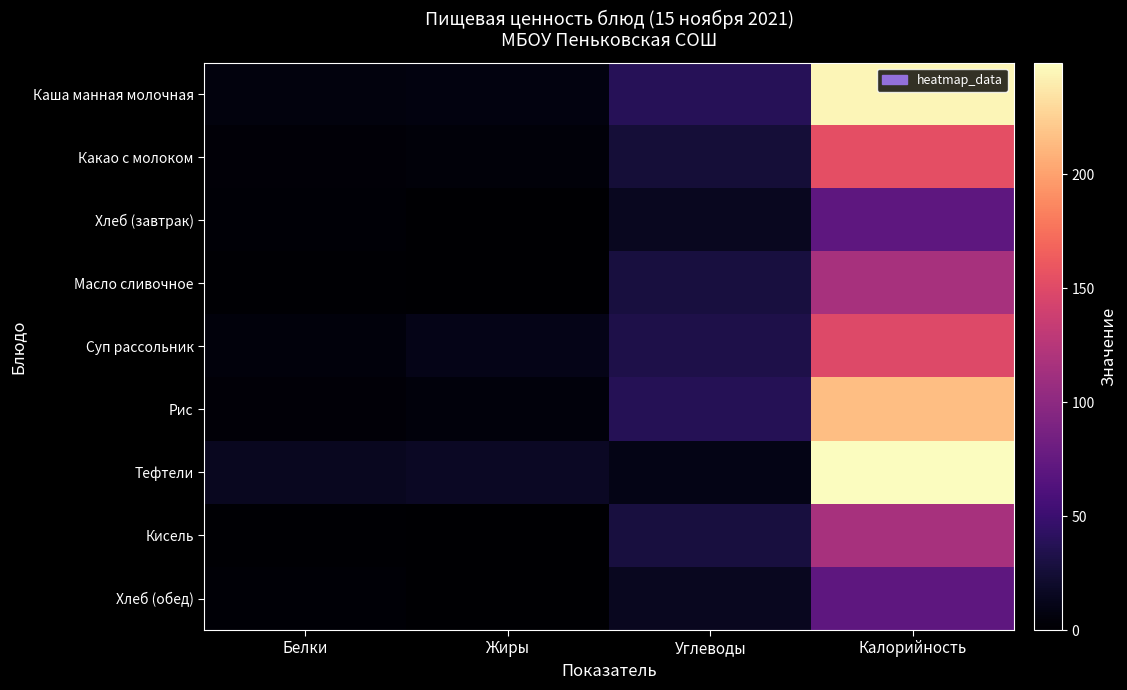

Rank the series at Калорийность from lowest to highest value.

Хлеб (завтрак), Хлеб (обед), Масло сливочное, Кисель, Суп рассольник, Какао с молоком, Рис, Каша манная молочная, Тефтели